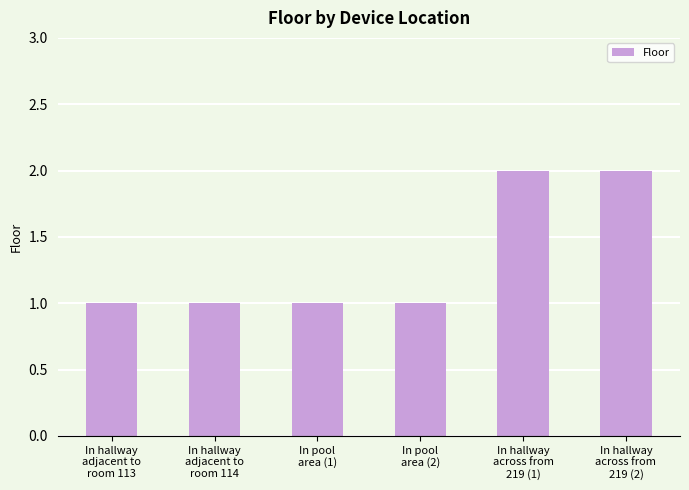

What is the label of the 2nd bar from the left?

In hallway
adjacent to
room 114